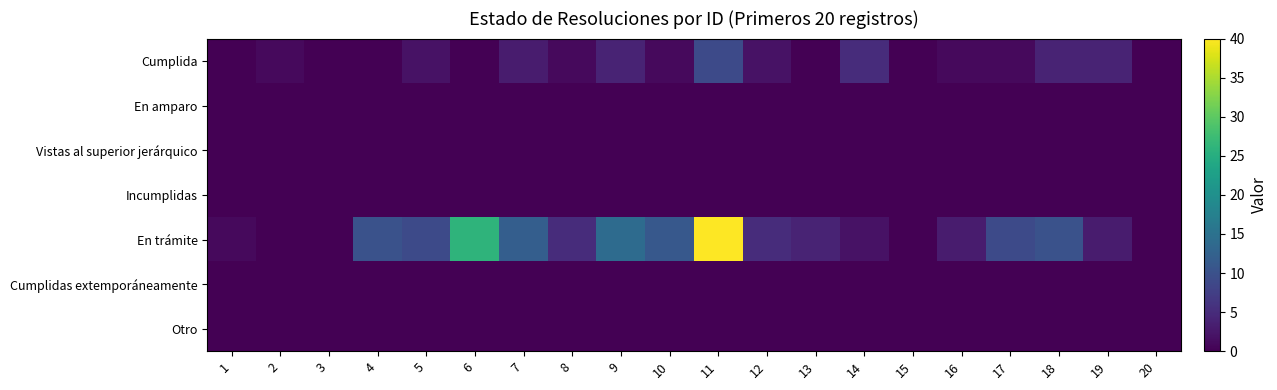

At which category does the chart reach its peak across all series?

11